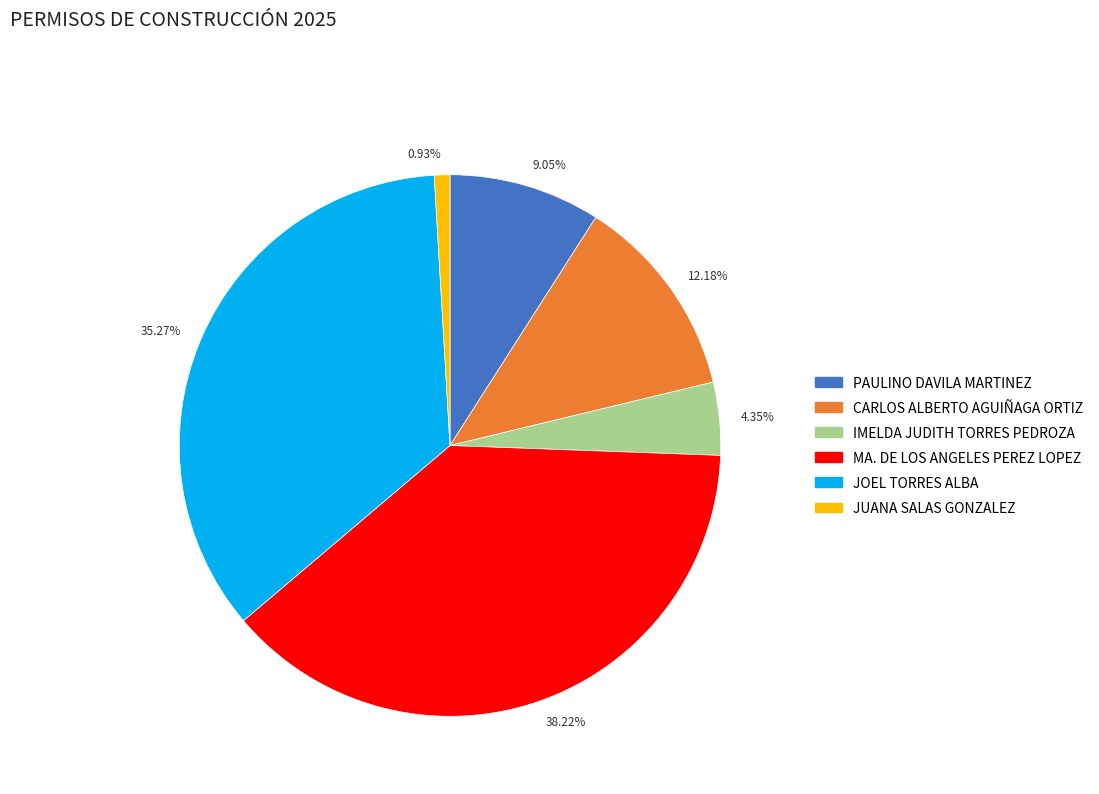

To the nearest percent, what percentage of the pie is CARLOS ALBERTO AGUIÑAGA ORTIZ?

12%